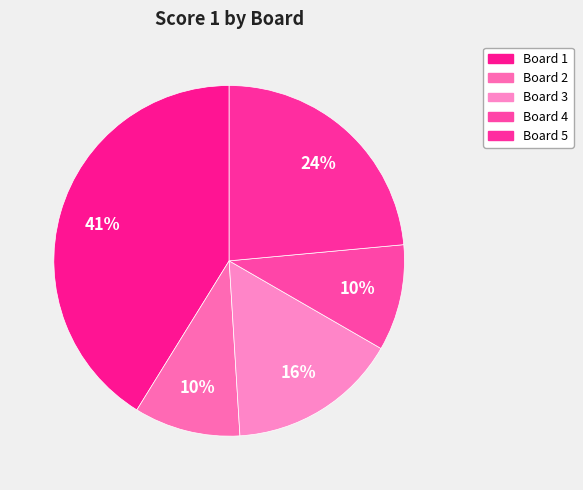

What is the total percentage of Board 5 and Board 1?

64.7%